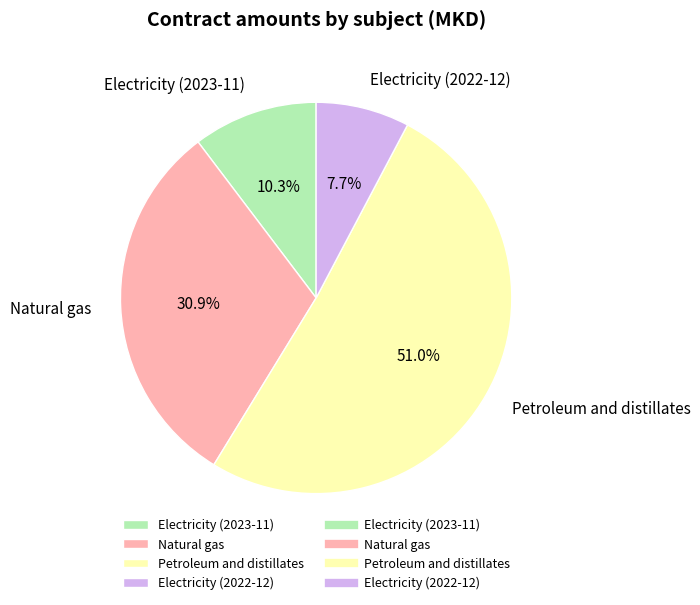

Which category has the smallest portion of the pie?

Electricity (2022-12)